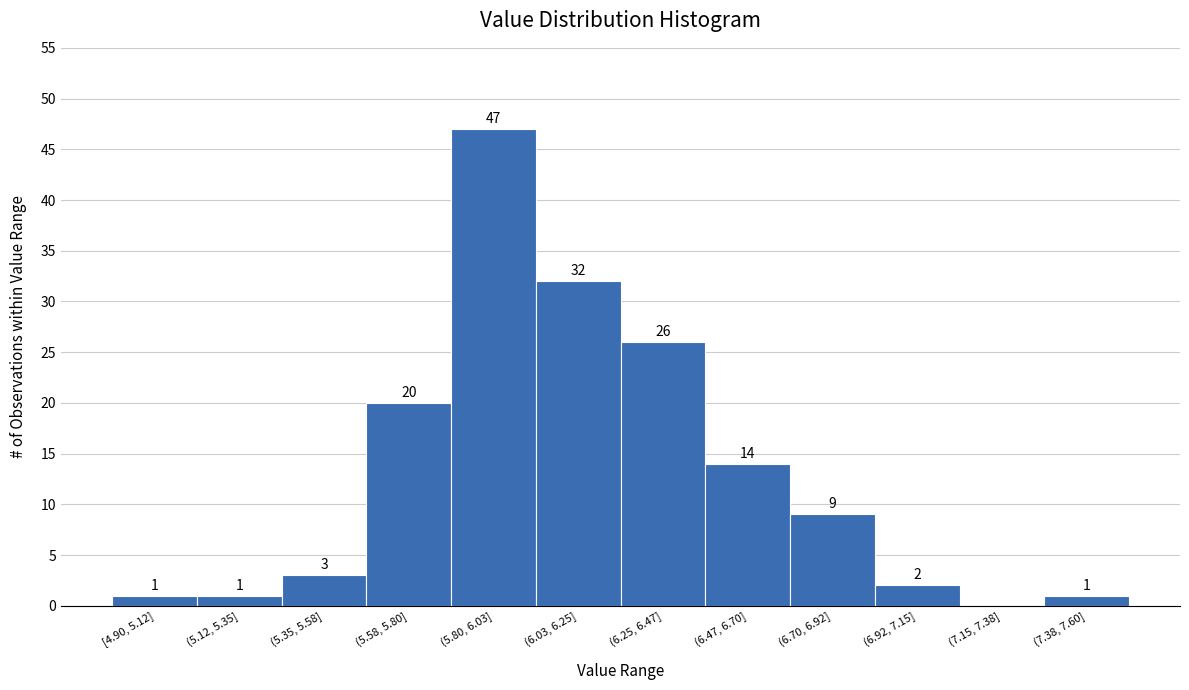

Reading left to right, list all the values displayed in this chart.

[4.90, 5.12]=1	(5.12, 5.35]=1	(5.35, 5.58]=3	(5.58, 5.80]=20	(5.80, 6.03]=47	(6.03, 6.25]=32	(6.25, 6.47]=26	(6.47, 6.70]=14	(6.70, 6.92]=9	(6.92, 7.15]=2	(7.15, 7.38]=0	(7.38, 7.60]=1